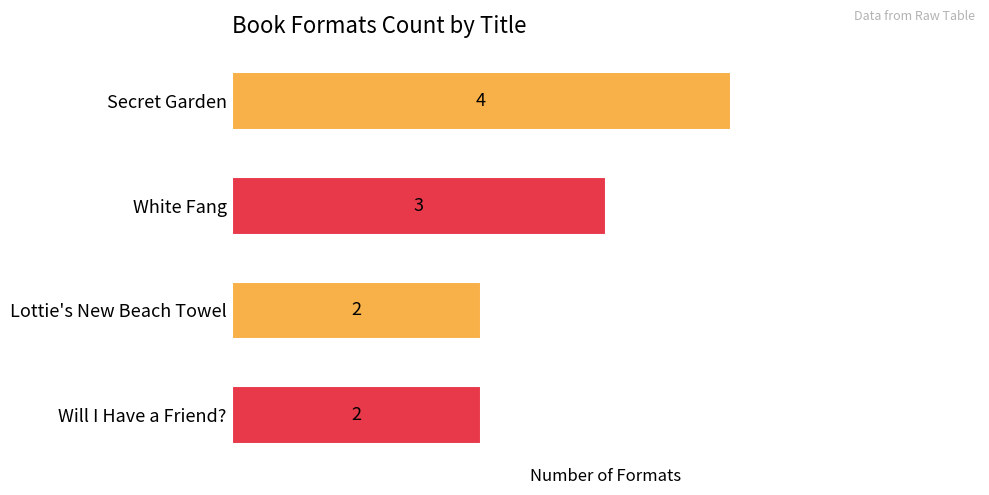

The value at Secret Garden is 7. True or false?

False